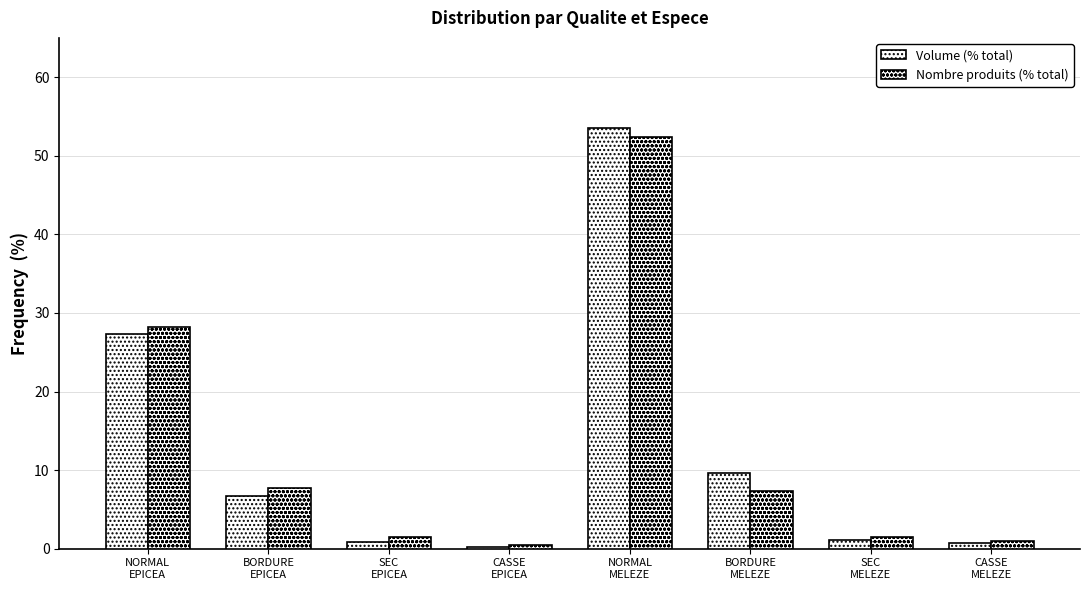

The Volume (% total) series shows 0.2 at CASSE
EPICEA. True or false?

False